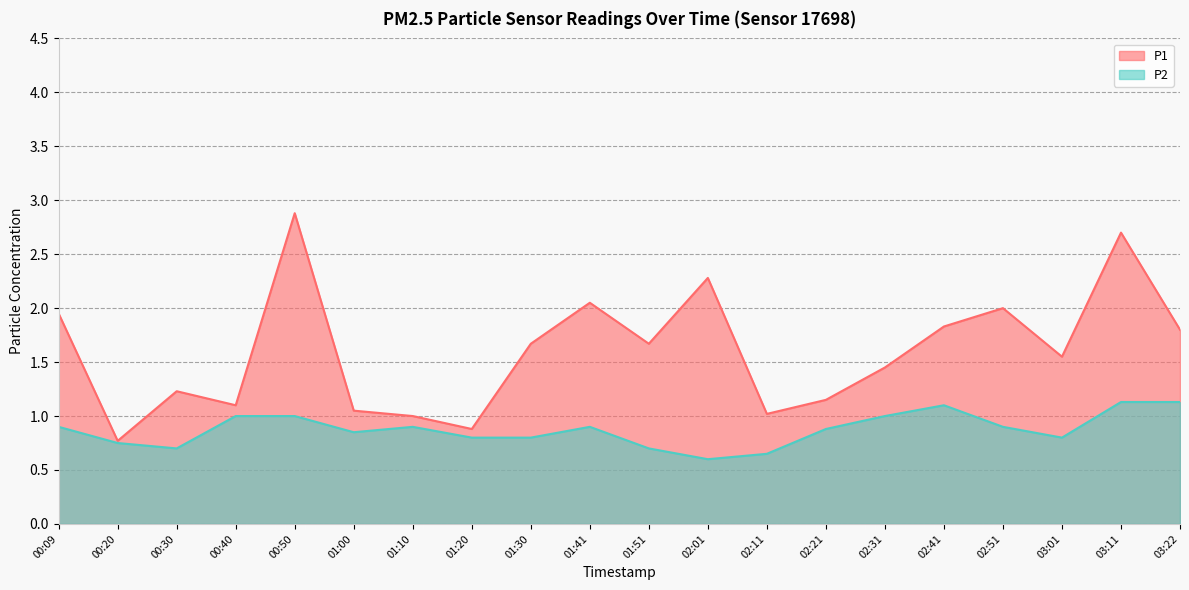

What is the label of the 10th point from the left?

01:41